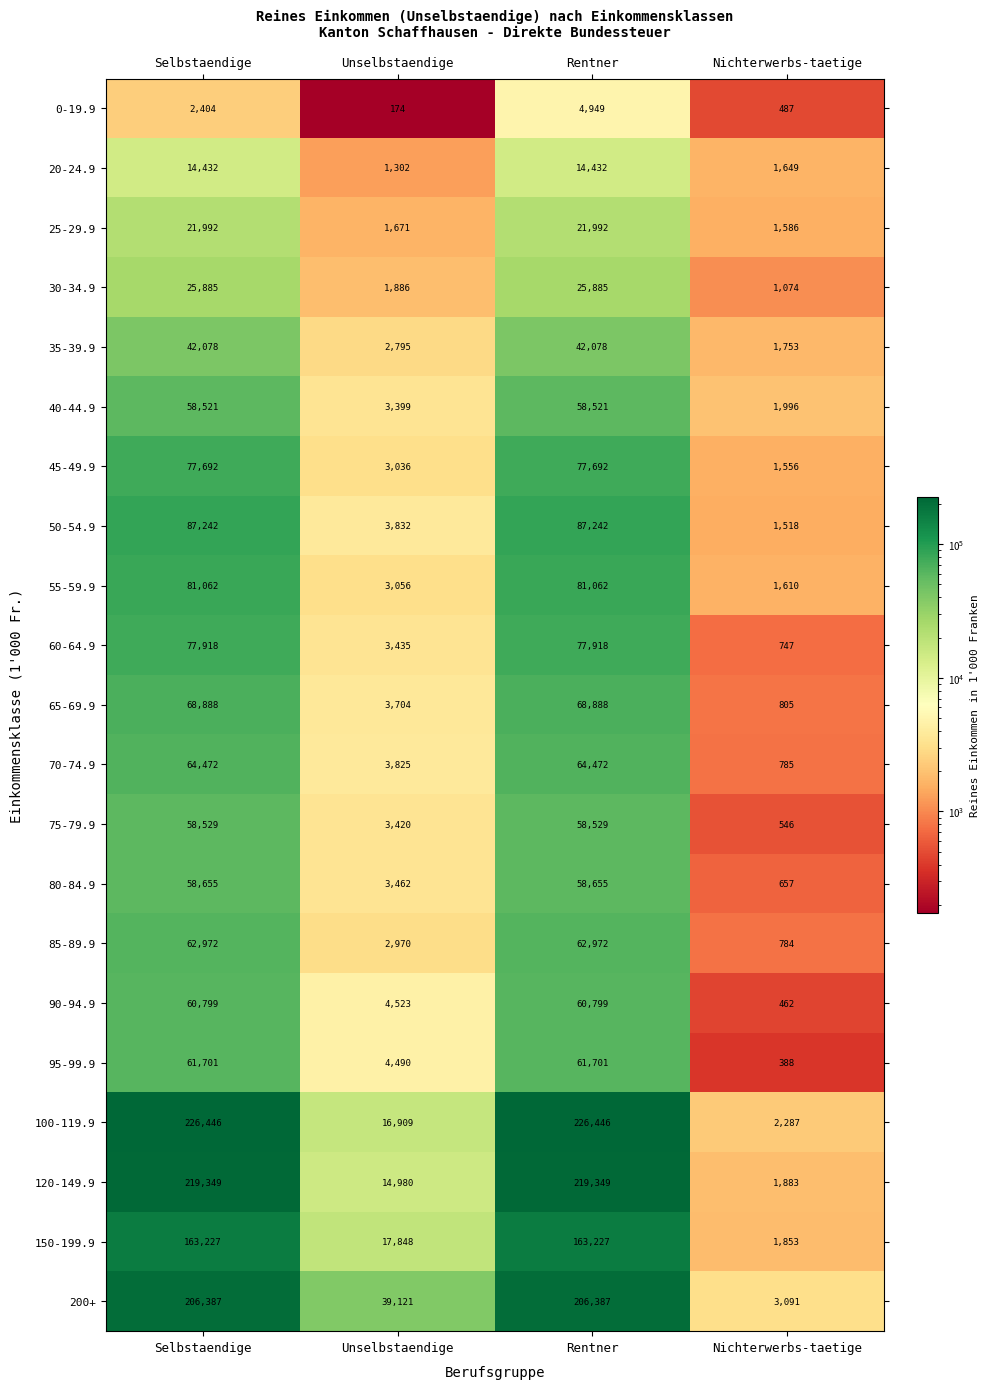

What is the total value across all series at Nichterwerbs-taetige?

27517